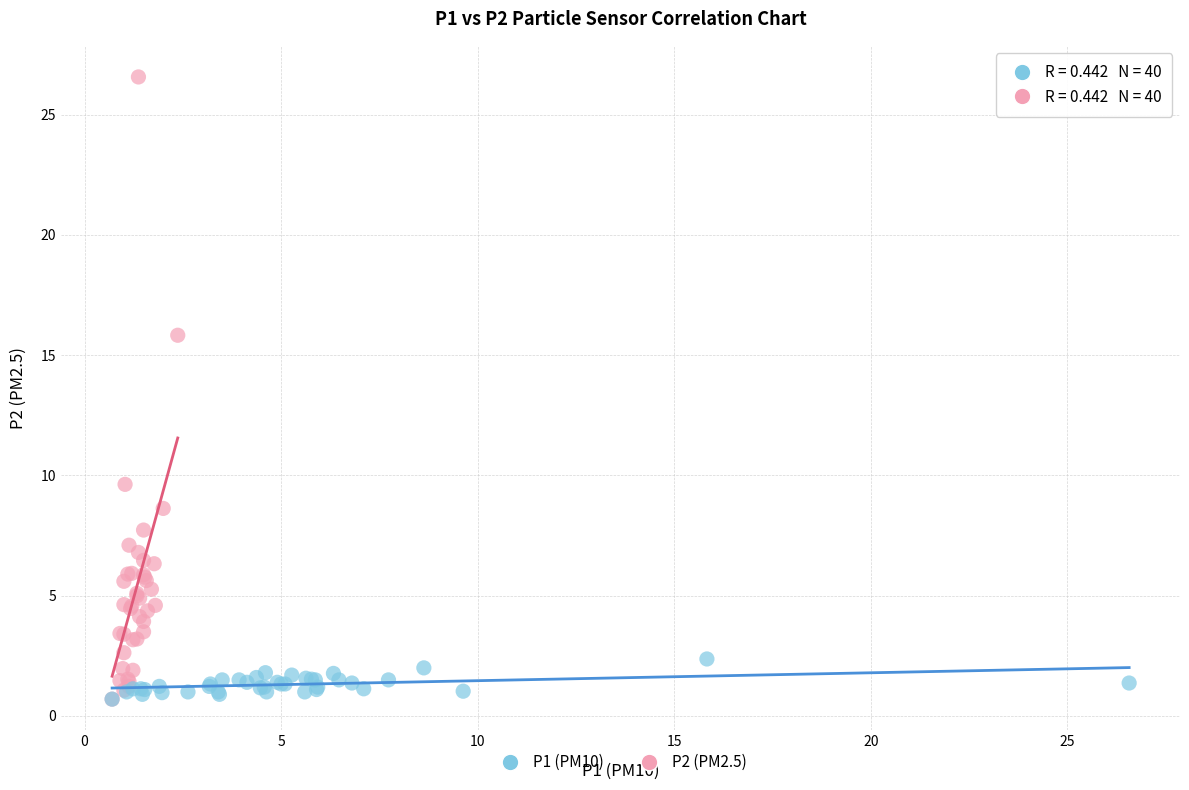

Which series has the largest Y range (max minus min)?

P2 (PM2.5)